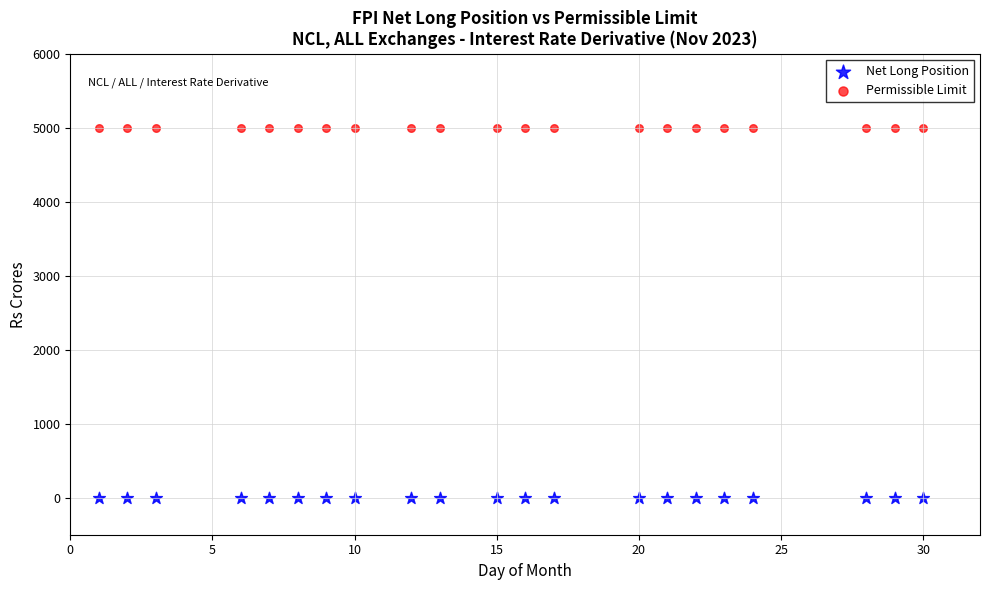

Which series reaches the minimum Y coordinate?

Net Long Position